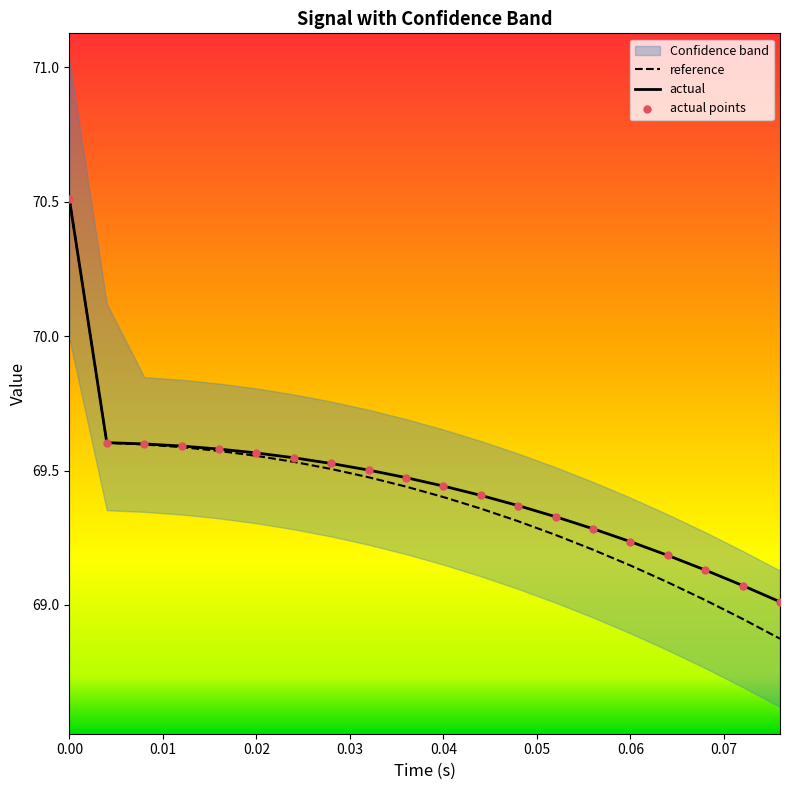

Which series contains the lowest Y value?

reference